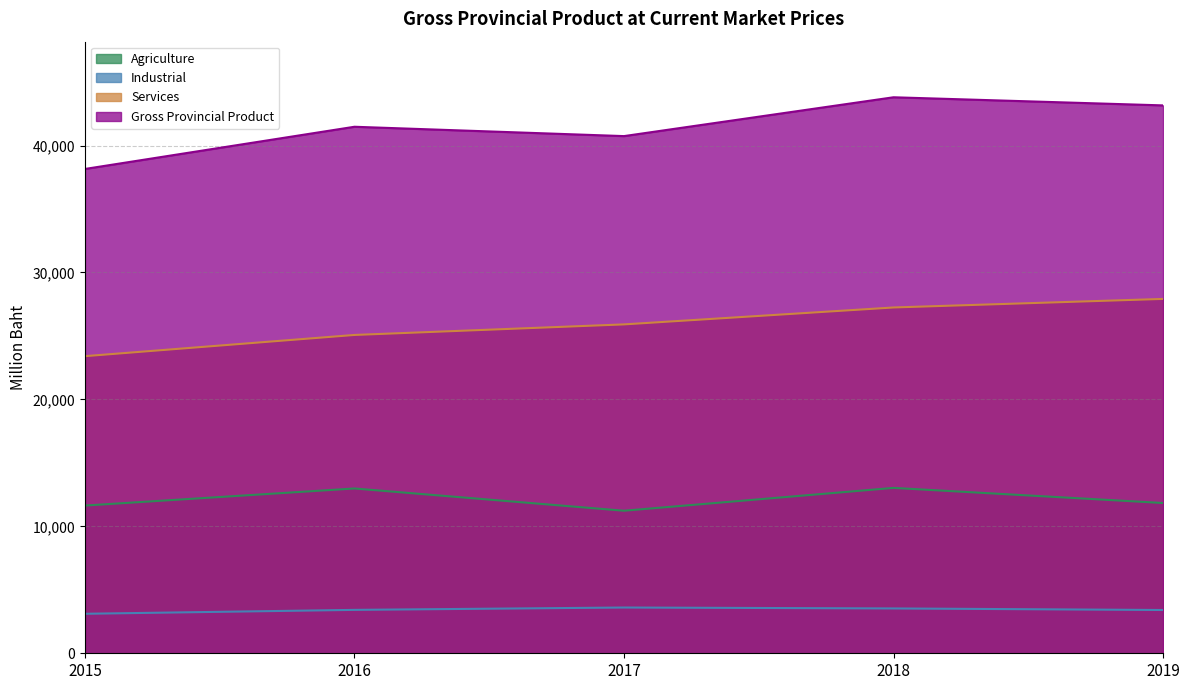

Which category has the highest value in the Gross Provincial Product series?

2018